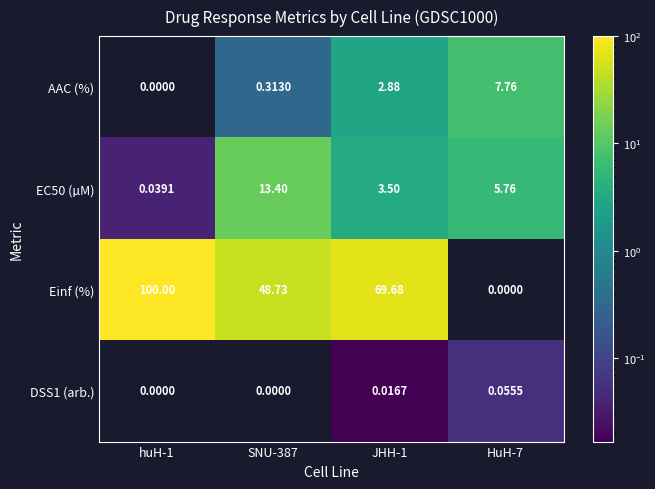

Which series has the largest total across all categories?

Einf (%)